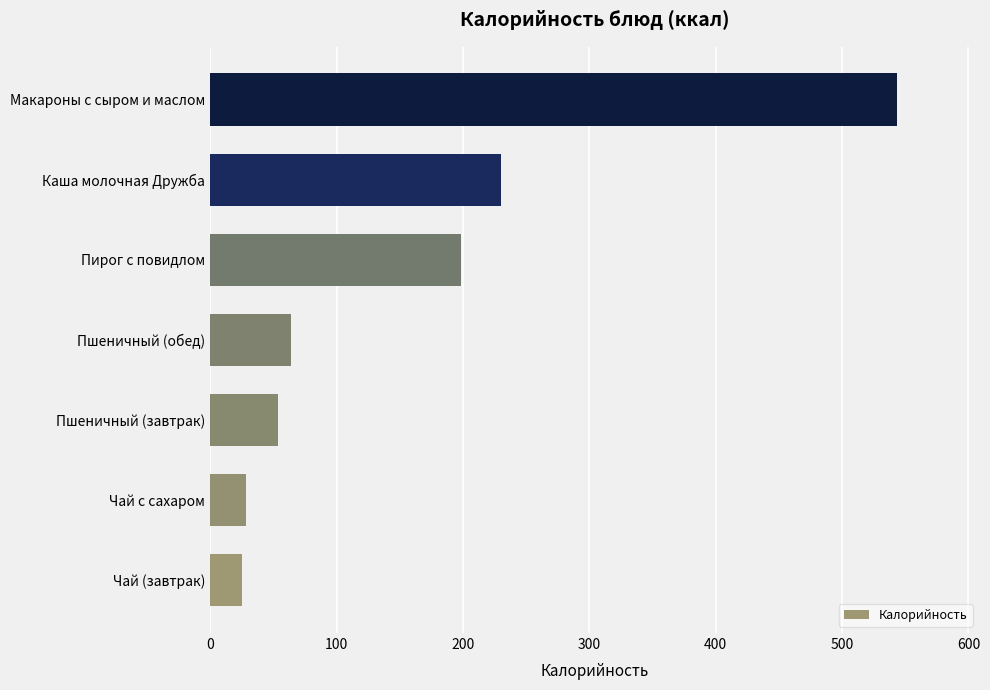

The value at Пшеничный (обед) is 107.1. True or false?

False